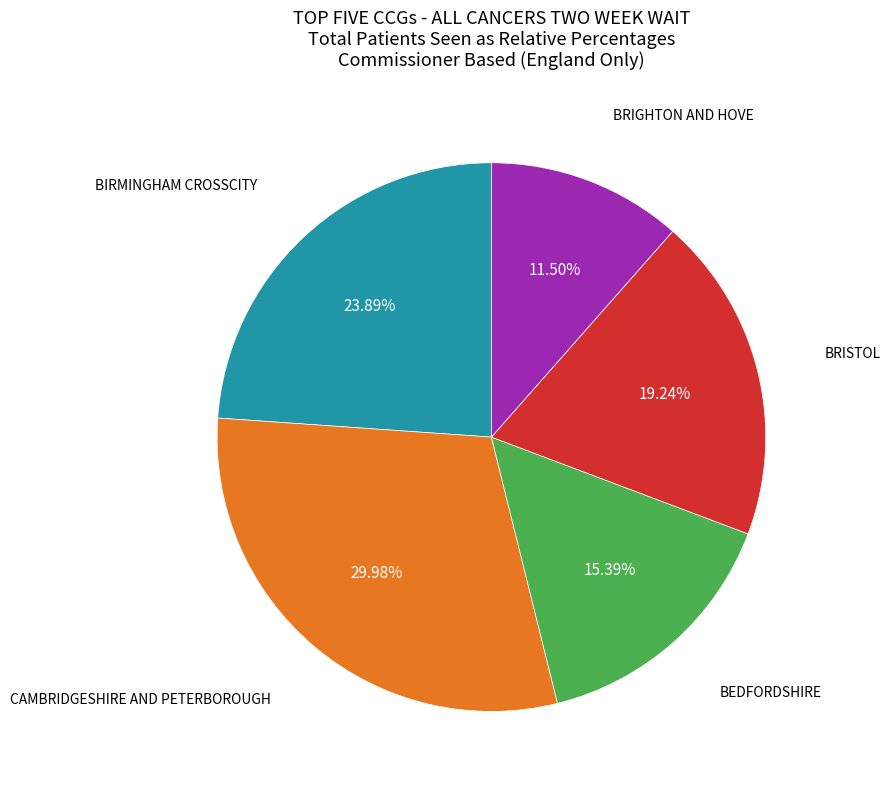

Is there any slice that represents more than half of the pie?

No